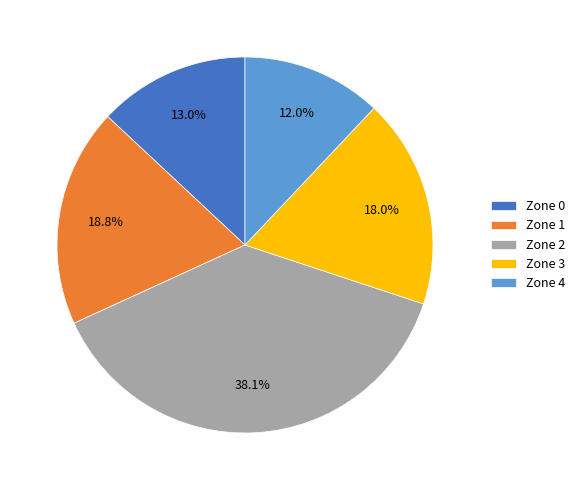

Does Zone 2 account for over 50% of the chart?

No